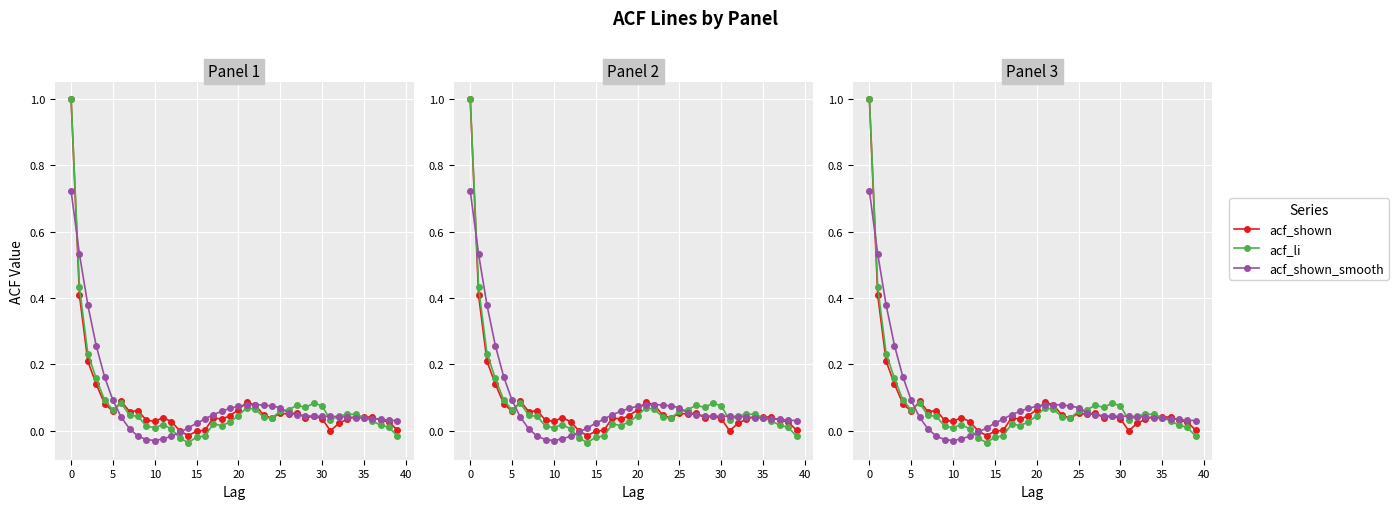

What is the difference between the maximum and second lowest values in the acf_li series?

1.0